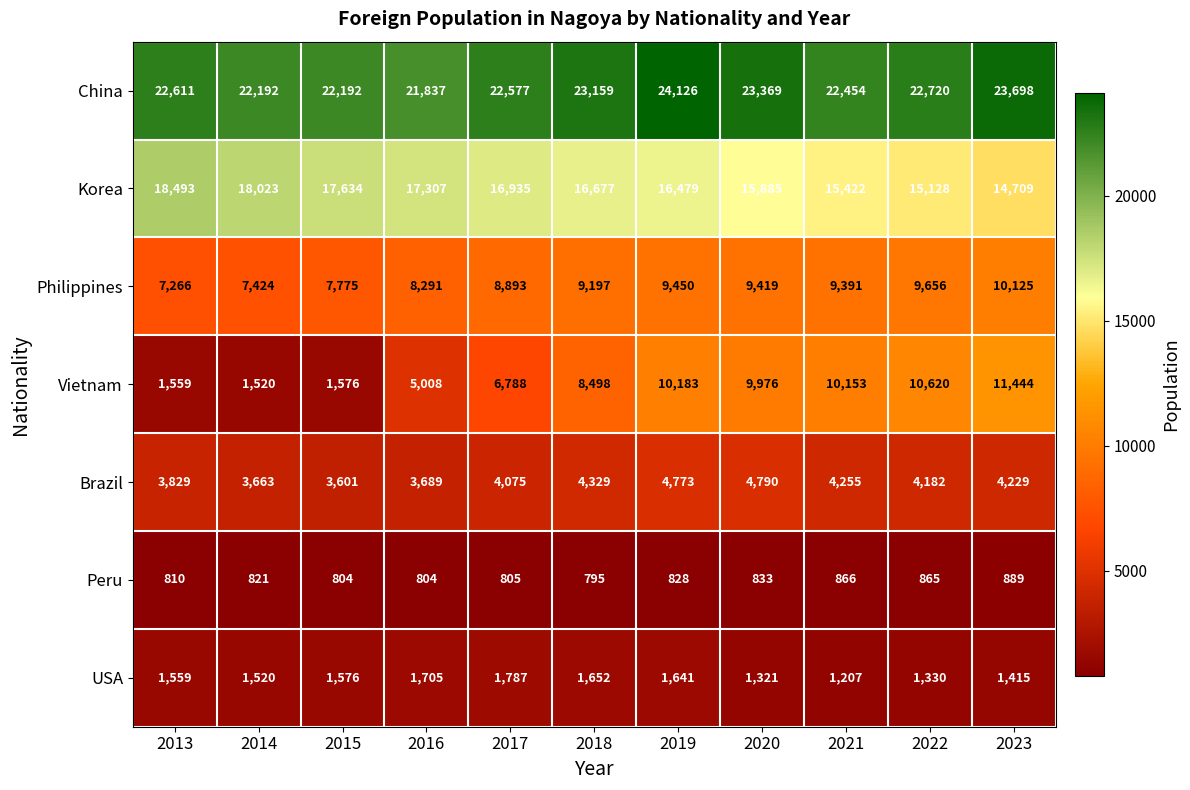

What is the difference between the maximum and minimum values in the Philippines series?

2859